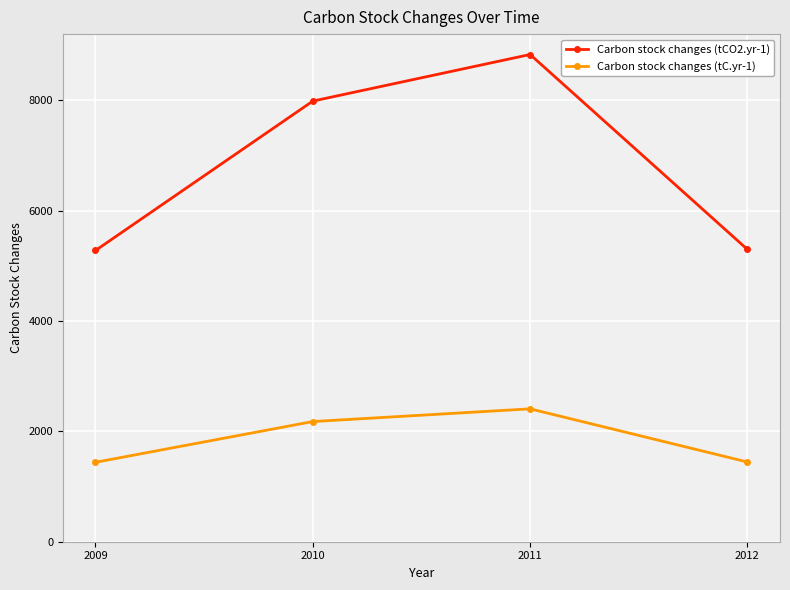

Which series changed the most between 2010 and 2011?

Carbon stock changes (tCO2.yr-1)